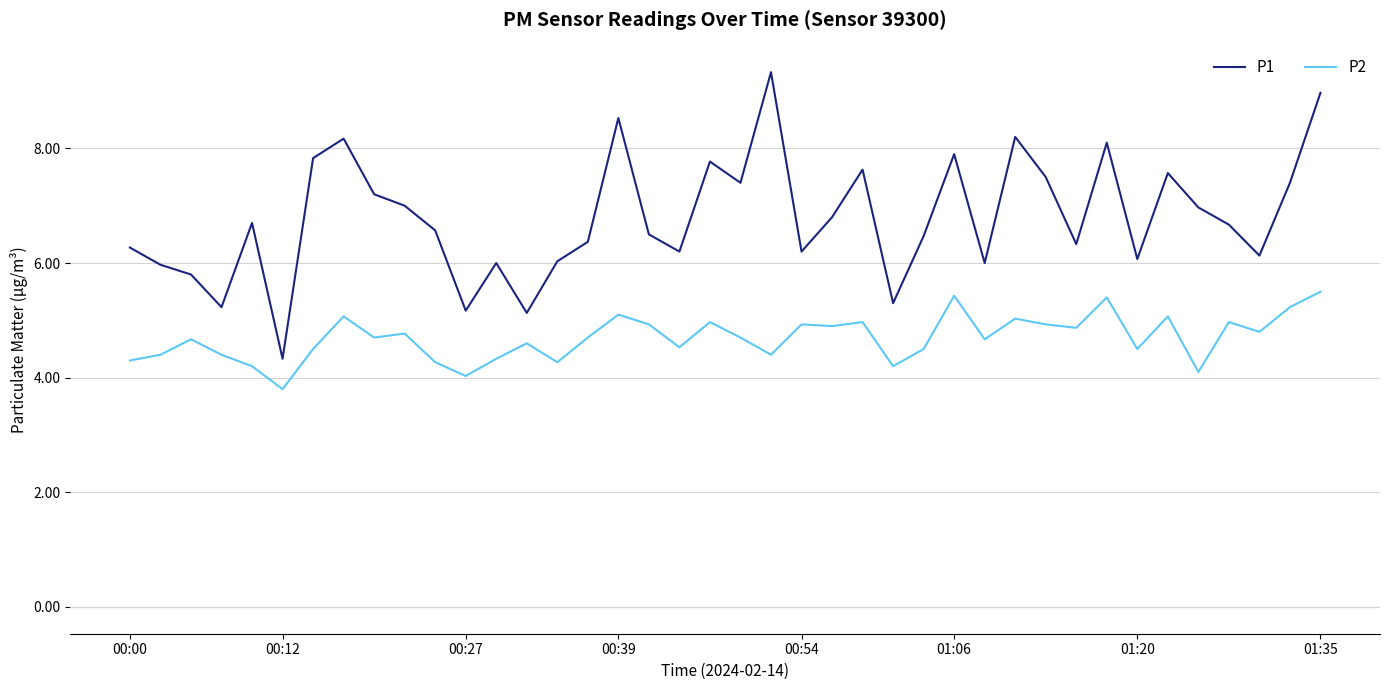

Which series has the largest range (max minus min)?

P1